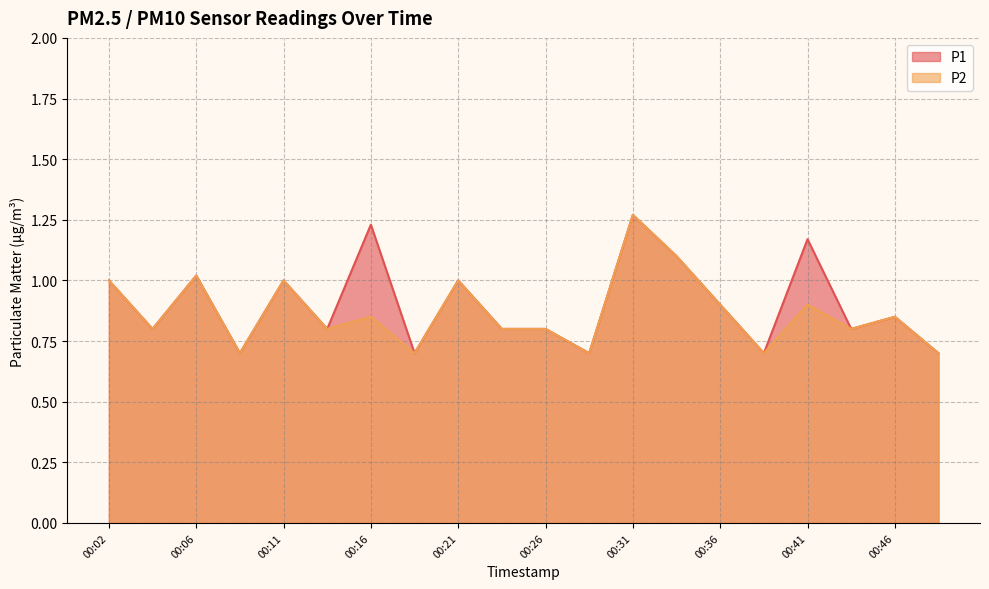

What are all the series names shown in the legend?

P1, P2